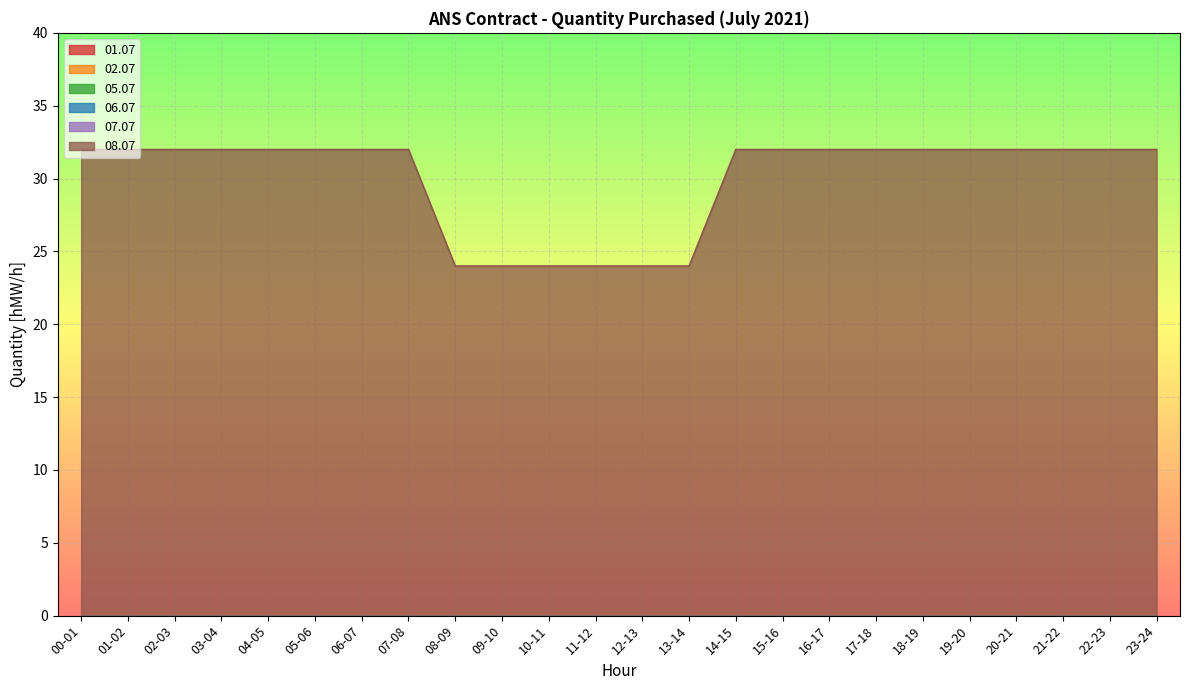

Reading right to left, what are all the values shown in this chart?

01.07: 23-24=0	22-23=0	21-22=0	20-21=0	19-20=0	18-19=0	17-18=0	16-17=0	15-16=0	14-15=0	13-14=0	12-13=0	11-12=0	10-11=0	09-10=0	08-09=0	07-08=0	06-07=0	05-06=0	04-05=0	03-04=0	02-03=0	01-02=0	00-01=0
02.07: 23-24=0	22-23=0	21-22=0	20-21=0	19-20=0	18-19=0	17-18=0	16-17=0	15-16=0	14-15=0	13-14=0	12-13=0	11-12=0	10-11=0	09-10=0	08-09=0	07-08=0	06-07=0	05-06=0	04-05=0	03-04=0	02-03=0	01-02=0	00-01=0
05.07: 23-24=0	22-23=0	21-22=0	20-21=0	19-20=0	18-19=0	17-18=0	16-17=0	15-16=0	14-15=0	13-14=0	12-13=0	11-12=0	10-11=0	09-10=0	08-09=0	07-08=0	06-07=0	05-06=0	04-05=0	03-04=0	02-03=0	01-02=0	00-01=0
06.07: 23-24=0	22-23=0	21-22=0	20-21=0	19-20=0	18-19=0	17-18=0	16-17=0	15-16=0	14-15=0	13-14=0	12-13=0	11-12=0	10-11=0	09-10=0	08-09=0	07-08=0	06-07=0	05-06=0	04-05=0	03-04=0	02-03=0	01-02=0	00-01=0
07.07: 23-24=0	22-23=0	21-22=0	20-21=0	19-20=0	18-19=0	17-18=0	16-17=0	15-16=0	14-15=0	13-14=0	12-13=0	11-12=0	10-11=0	09-10=0	08-09=0	07-08=0	06-07=0	05-06=0	04-05=0	03-04=0	02-03=0	01-02=0	00-01=0
08.07: 23-24=32	22-23=32	21-22=32	20-21=32	19-20=32	18-19=32	17-18=32	16-17=32	15-16=32	14-15=32	13-14=24	12-13=24	11-12=24	10-11=24	09-10=24	08-09=24	07-08=32	06-07=32	05-06=32	04-05=32	03-04=32	02-03=32	01-02=32	00-01=32